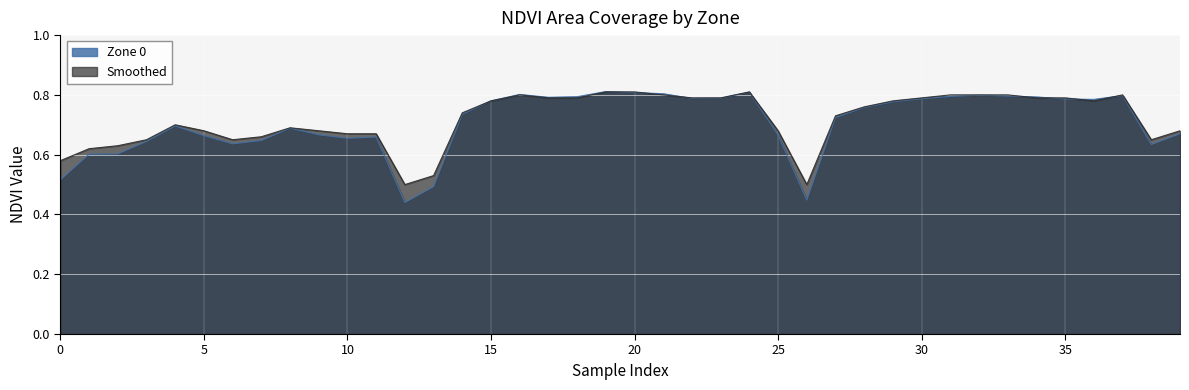

Which series has the widest spread of values?

Zone 0